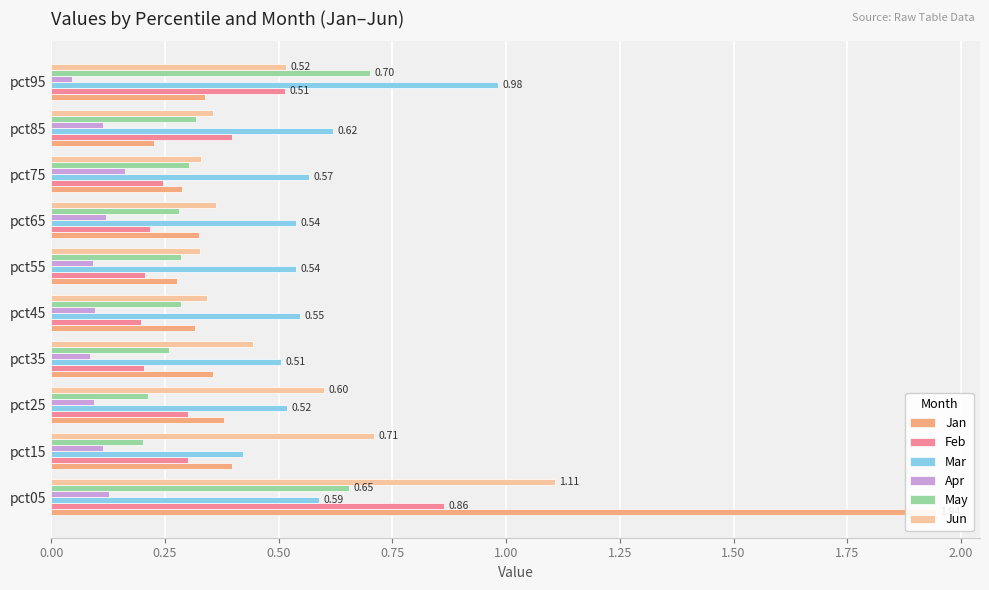

What is the label of the 1st bar from the right?

2.25